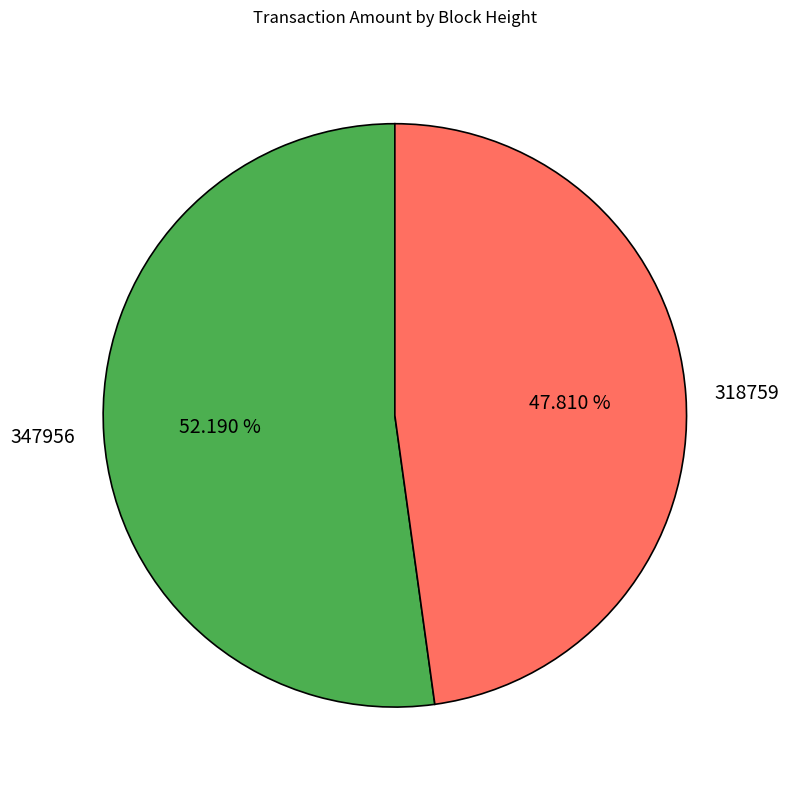

Is there a majority slice in this chart?

Yes